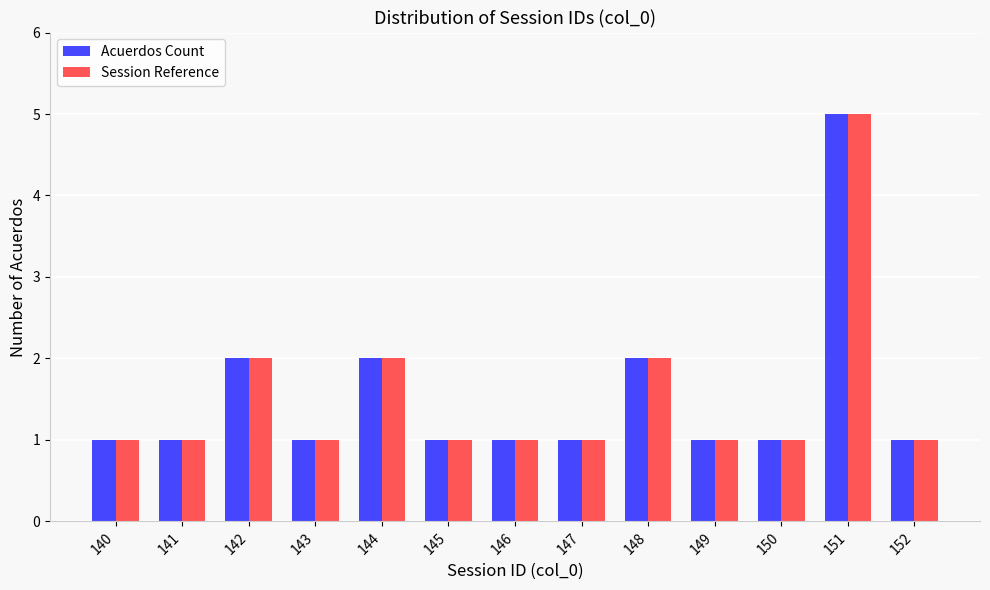

Reading left to right, extract all data points from this chart.

Acuerdos Count: 140=1	141=1	142=2	143=1	144=2	145=1	146=1	147=1	148=2	149=1	150=1	151=5	152=1
Session Reference: 140=1	141=1	142=2	143=1	144=2	145=1	146=1	147=1	148=2	149=1	150=1	151=5	152=1